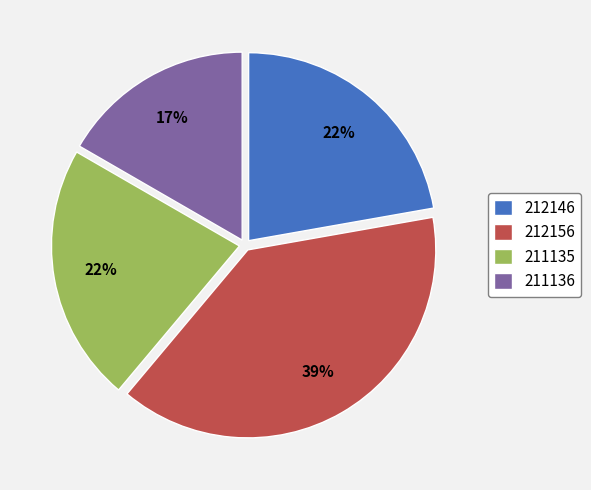

Does any single category account for the majority?

No